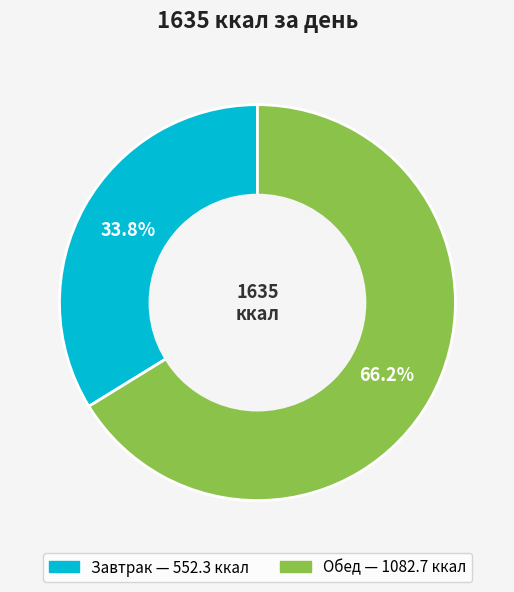

Does Завтрак account for over 50% of the chart?

No